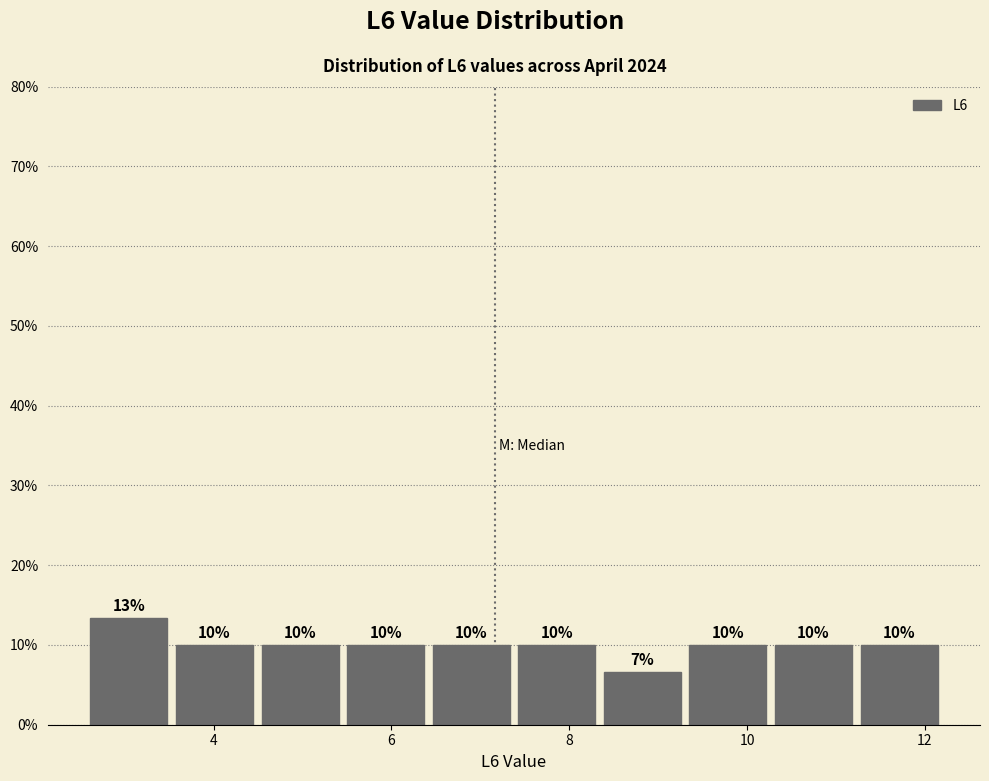

Over which range of the x-axis is the bar tallest?

2.6 to 3.6